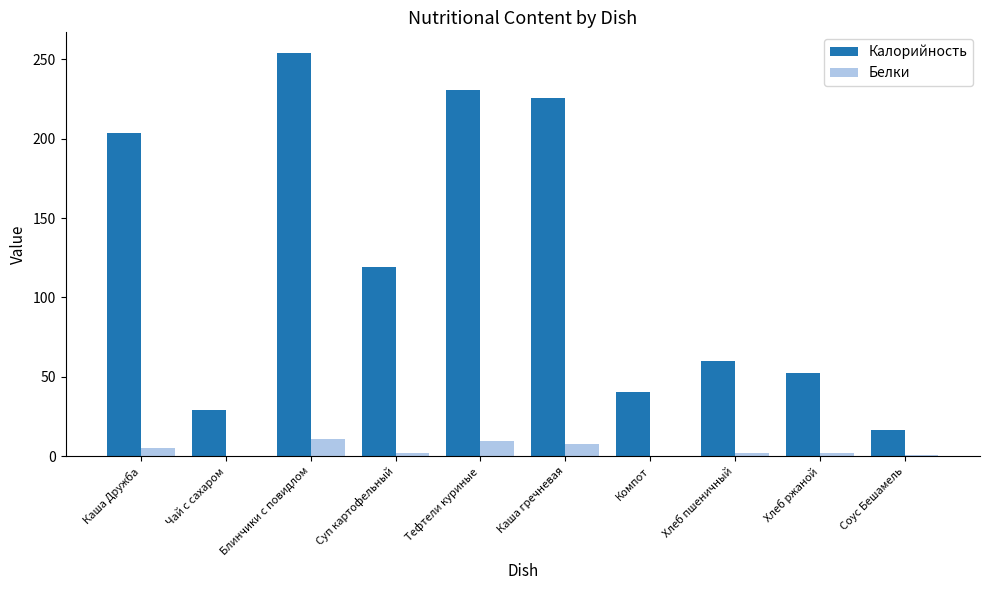

What is the highest value of the Калорийность series?

254.2